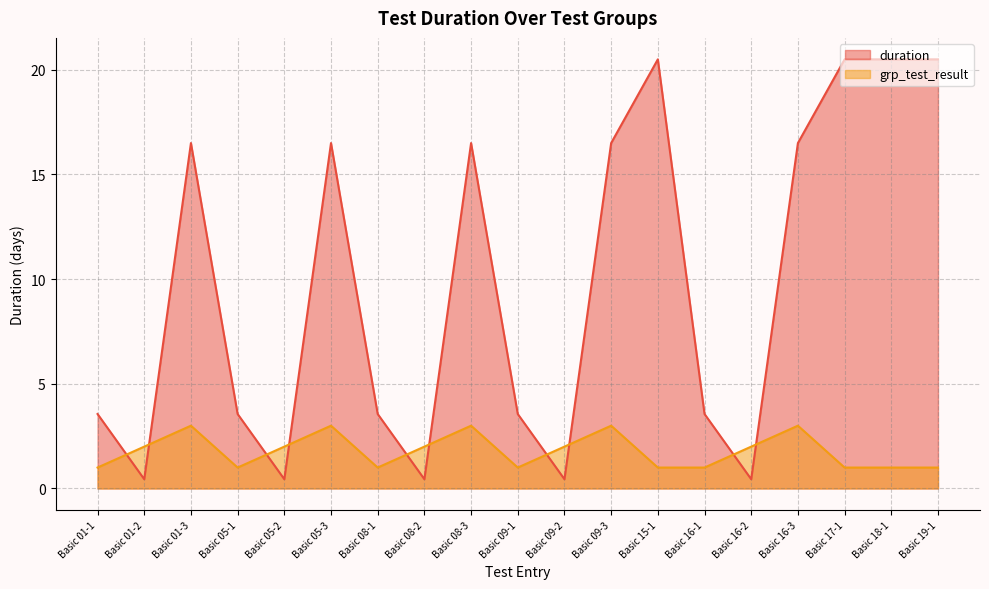

How many data points does each series have?

19